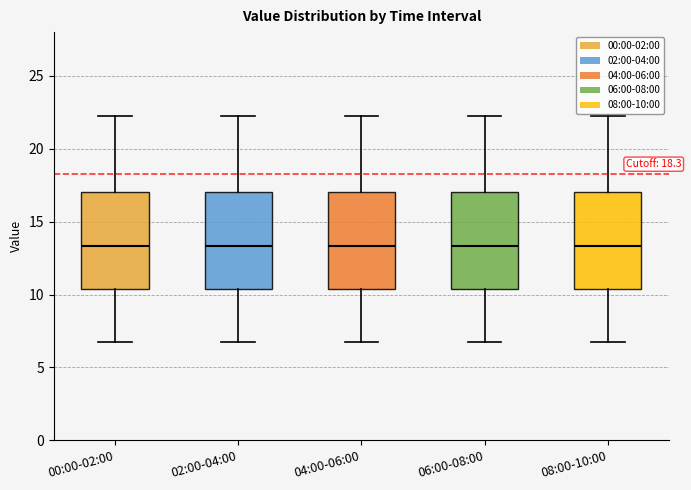

Reading left to right, transcribe this box plot: for each box, give where its median line is, the range the box spans, and where its two whiskers end, as read against the y-axis. The values are not printed on the chart, so give them approximately, as read against the axis.

00:00-02:00: median 13.5, box 10.5 to 17.0, whiskers 7.0 to 22.5
02:00-04:00: median 13.5, box 10.5 to 17.0, whiskers 7.0 to 22.5
04:00-06:00: median 13.5, box 10.5 to 17.0, whiskers 7.0 to 22.5
06:00-08:00: median 13.5, box 10.5 to 17.0, whiskers 7.0 to 22.5
08:00-10:00: median 13.5, box 10.5 to 17.0, whiskers 7.0 to 22.5